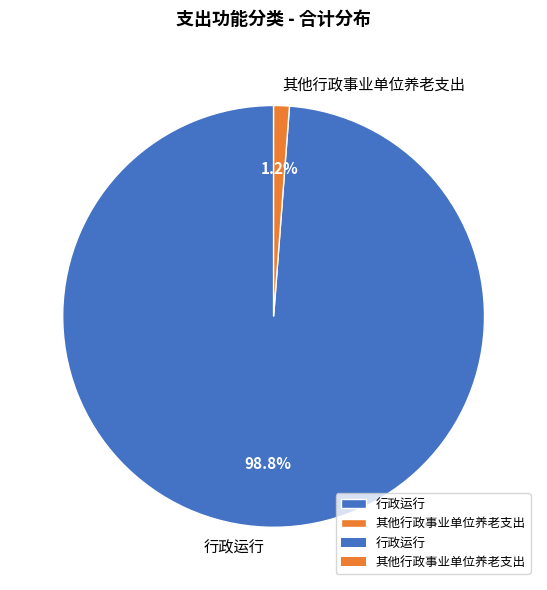

Combined, what portion of the pie is 其他行政事业单位养老支出 and 行政运行?

100.0%